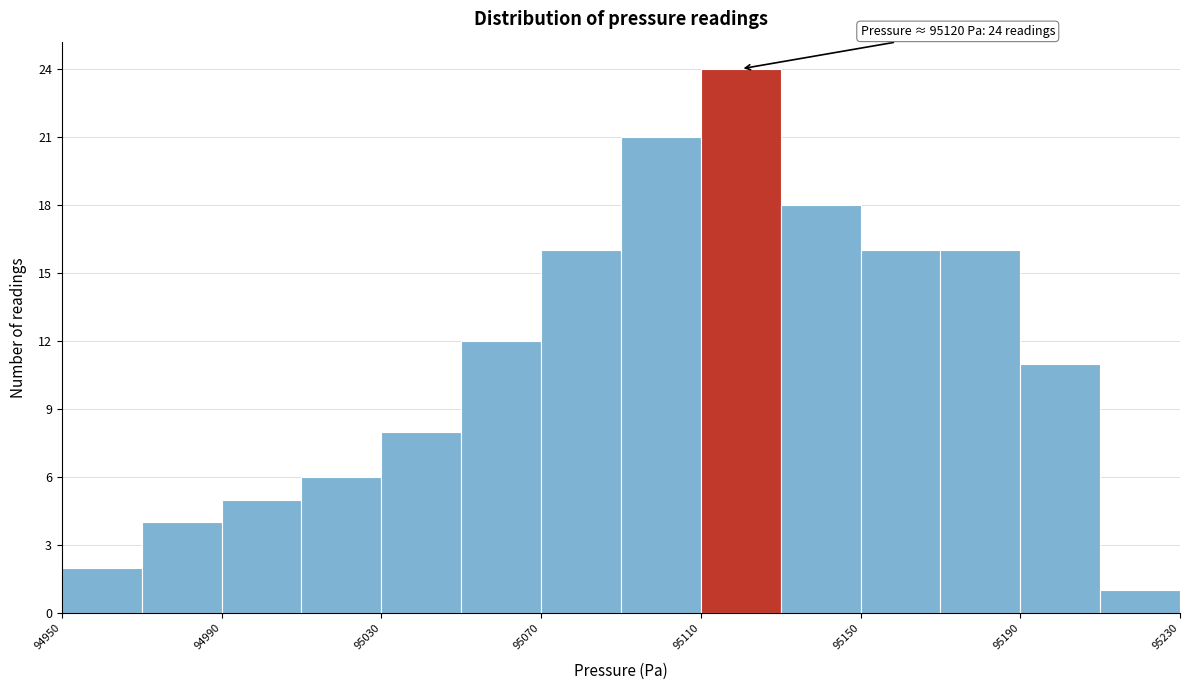

Over which range of the x-axis is the bar tallest?

95110 to 95130